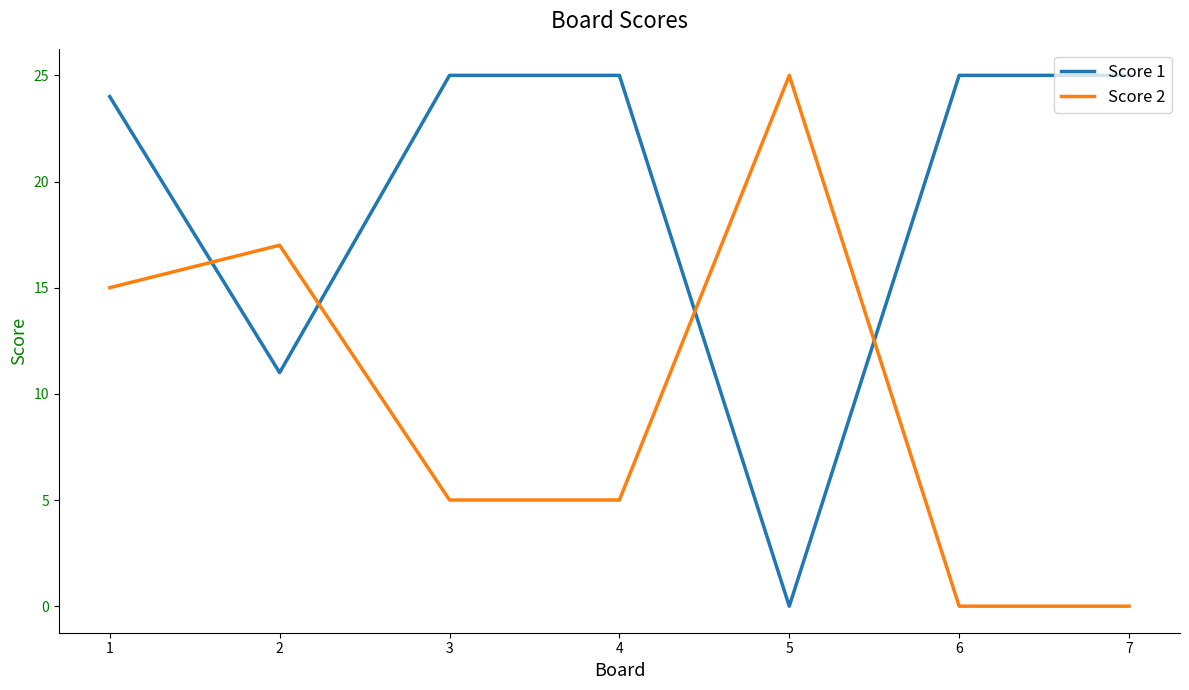

Reading right to left, list all the values displayed in this chart.

Score 1: 25	25	0	25	25	11	24
Score 2: 0	0	25	5	5	17	15